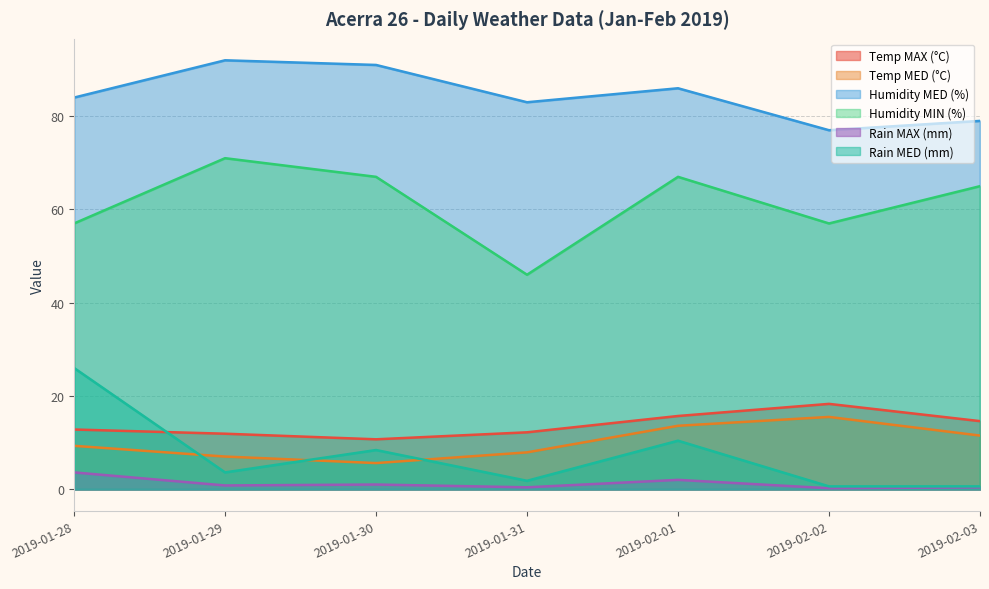

What is the label of the 5th point from the left?

2019-02-01